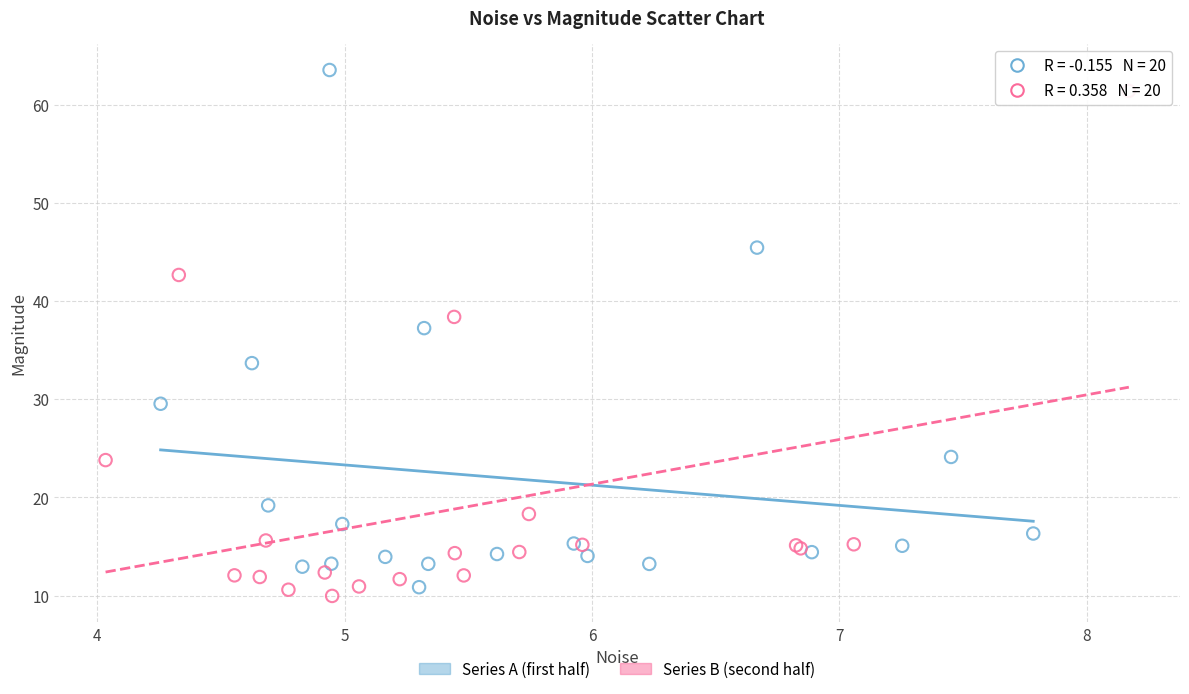

What are all the series names shown in the legend?

Series A (first half), Series B (second half)